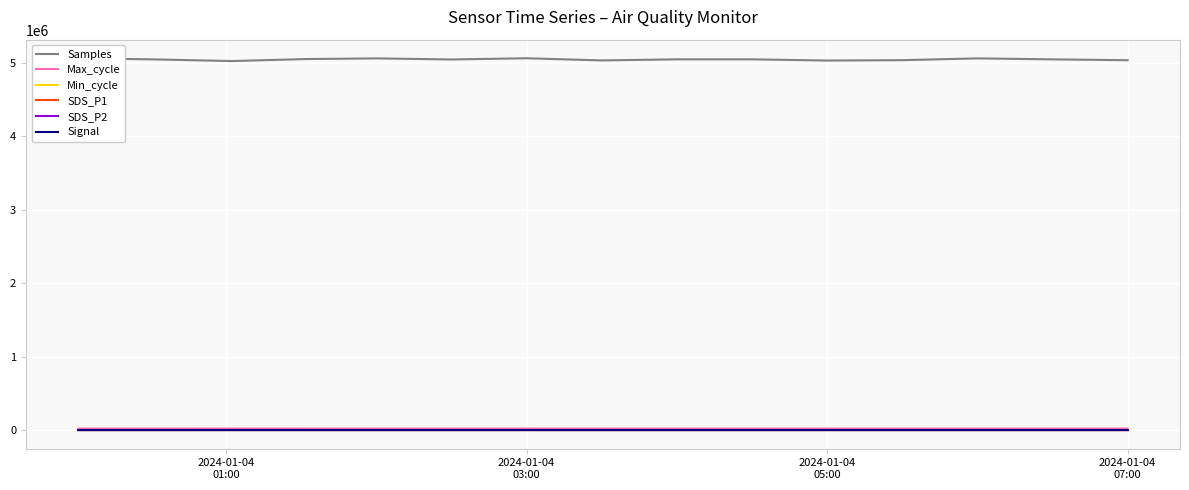

True or false: SDS_P2 and Samples intersect in this chart.

False